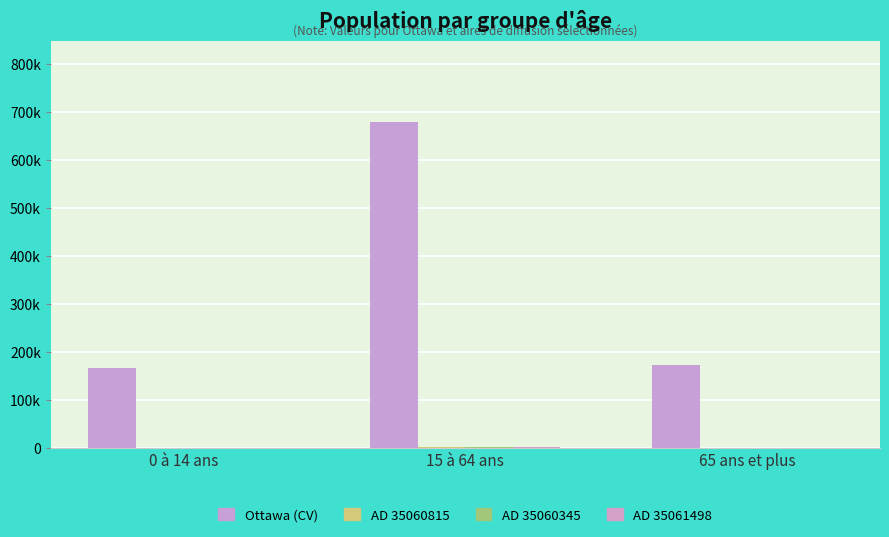

What is the minimum value for AD 35060815?

95